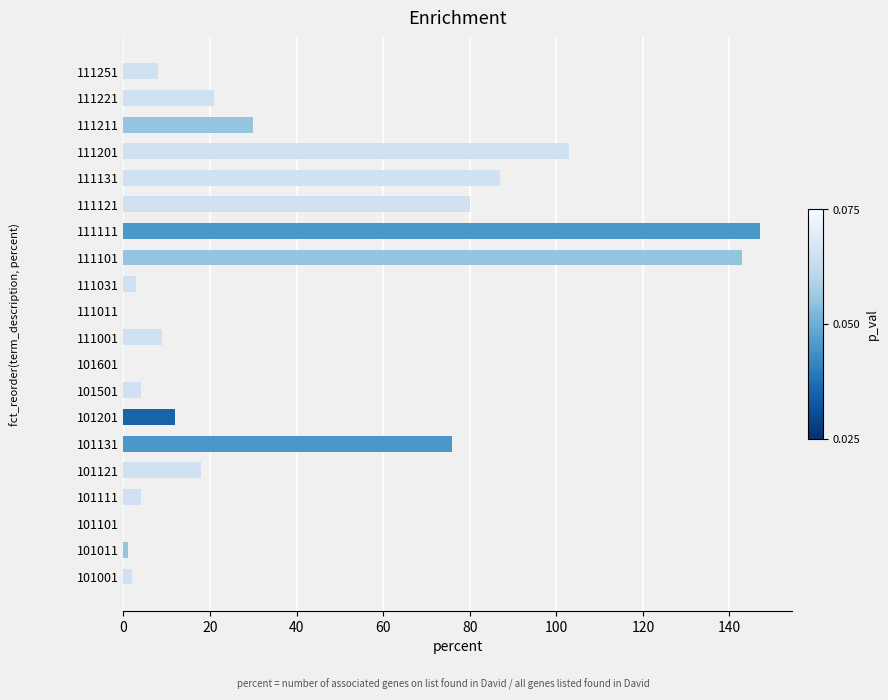

True or false: the data shows 84 at 111011.

False